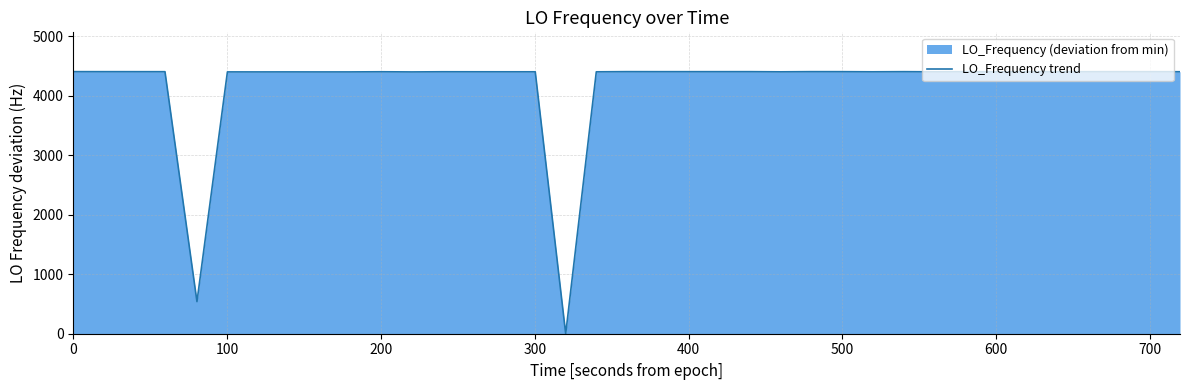

What is the maximum value shown in the chart?

4406.1